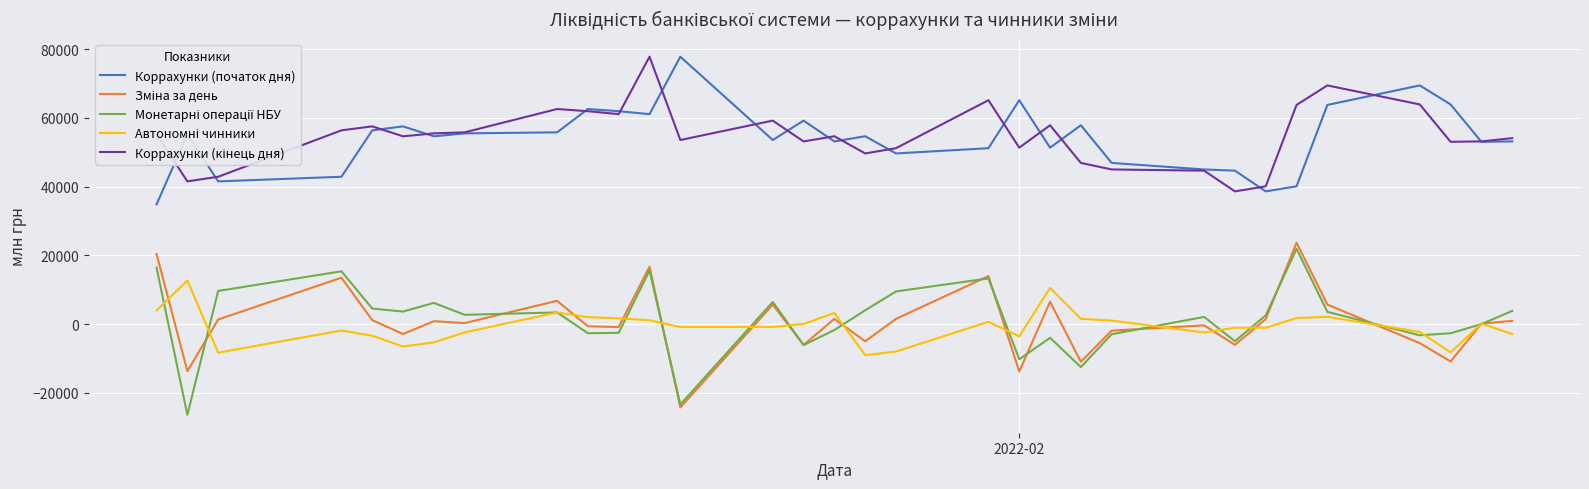

What is the smallest value displayed?

-26400.0